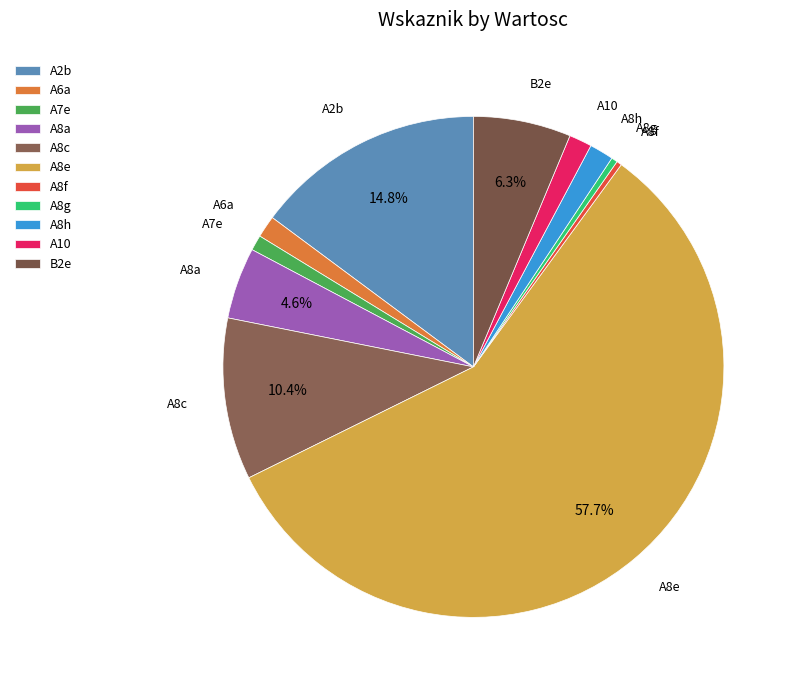

The A8c slice represents 1% of the pie. True or false?

False